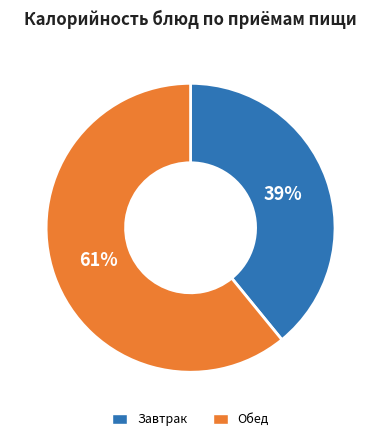

Which category has the smallest portion of the pie?

Завтрак